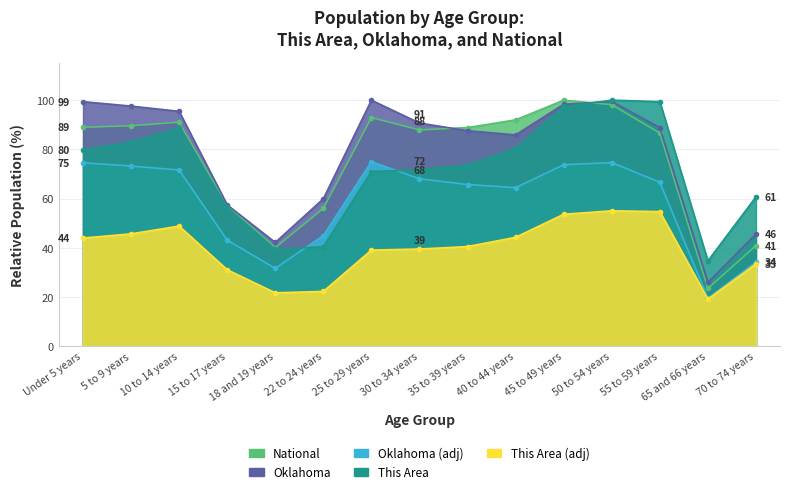

Which category has the lowest value in the National series?

65 and 66 years